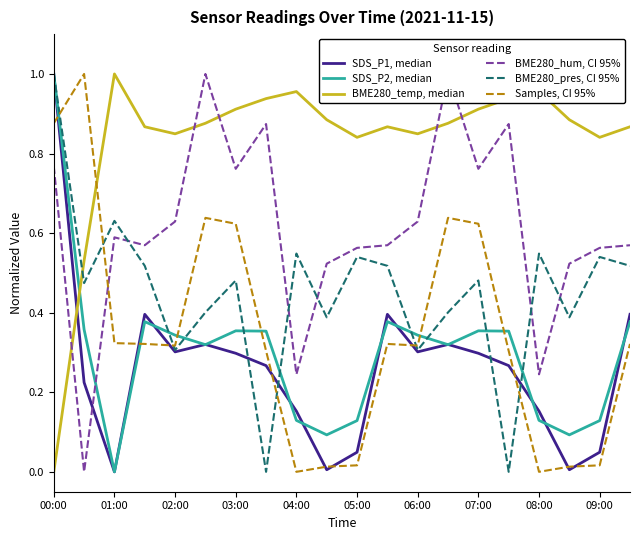

Which series has the largest range (max minus min)?

SDS_P1, median